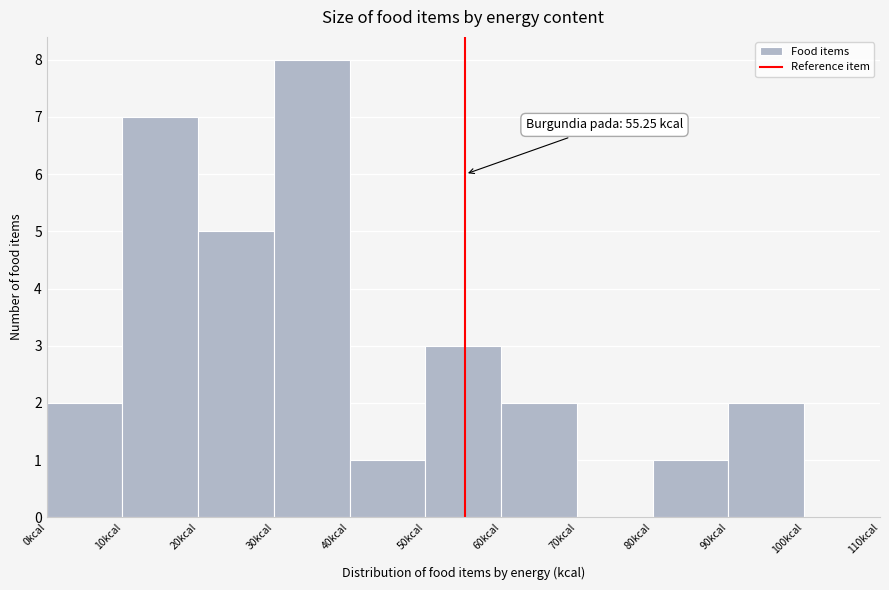

Which range on the x-axis has the tallest bar?

30 to 40